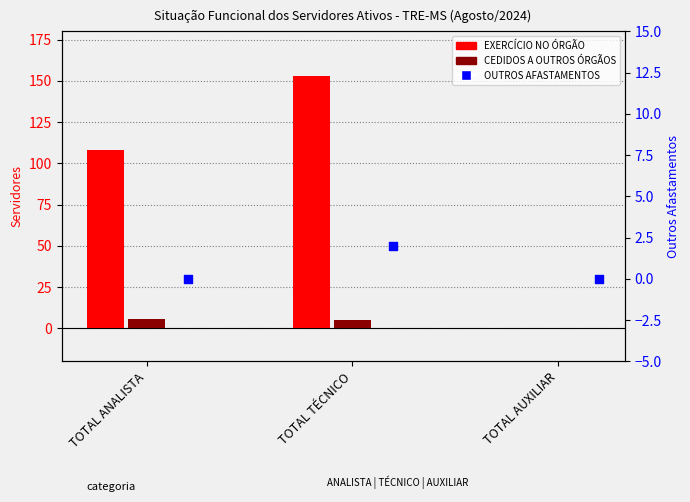

Which series has the largest Y range (max minus min)?

EXERCÍCIO NO ÓRGÃO